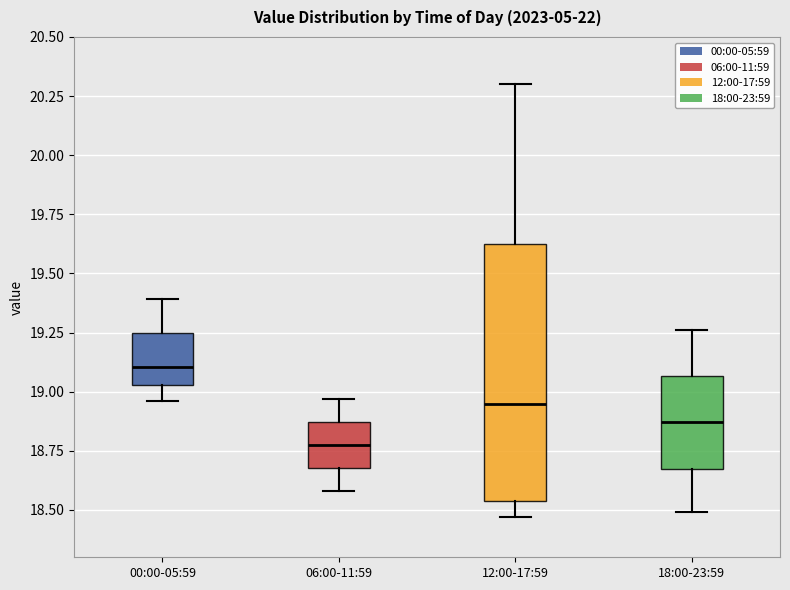

Where is the lower edge of the box for 12:00-17:59 on the y-axis? The values are not printed on the chart, so give them approximately, as read against the axis.

18.55